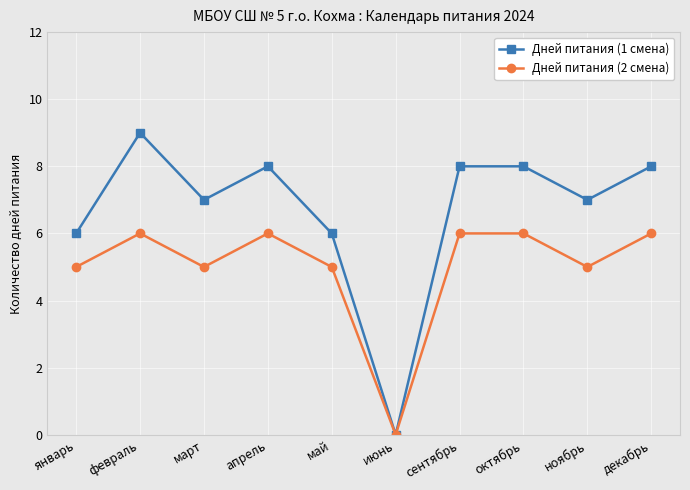

Reading left to right, transcribe all the data shown in this chart.

Дней питания (1 смена): 6	9	7	8	6	0	8	8	7	8
Дней питания (2 смена): 5	6	5	6	5	0	6	6	5	6